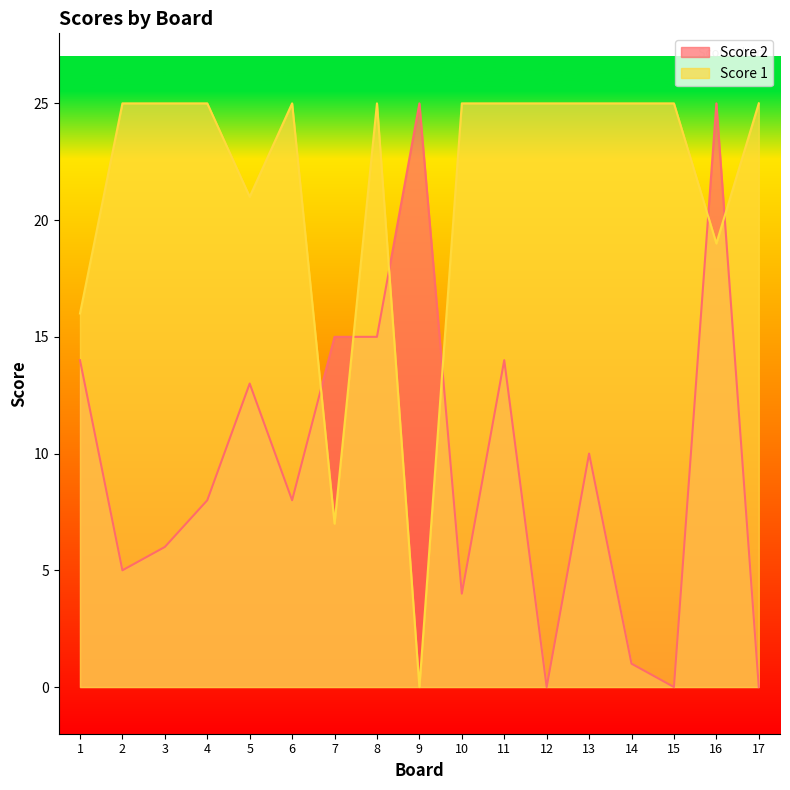

At which category is the sum across all series the highest?

16